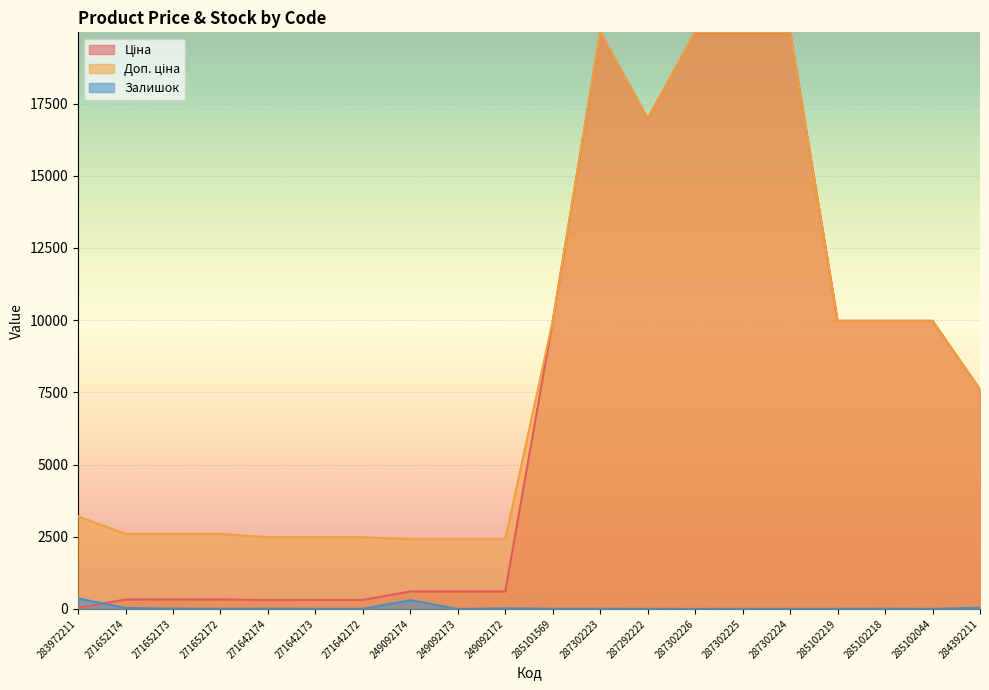

How many interior local valleys does the Залишок series have?

6